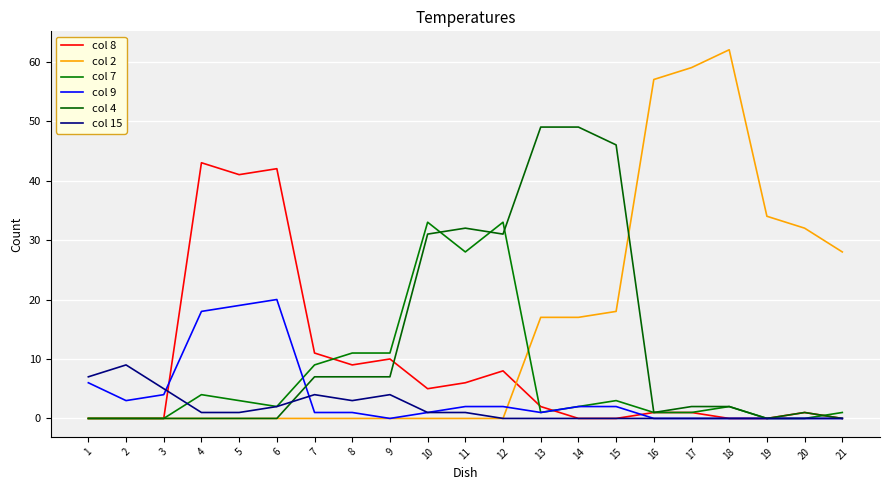

What is the approximate value of col 7 at 11, to the nearest 10?

30